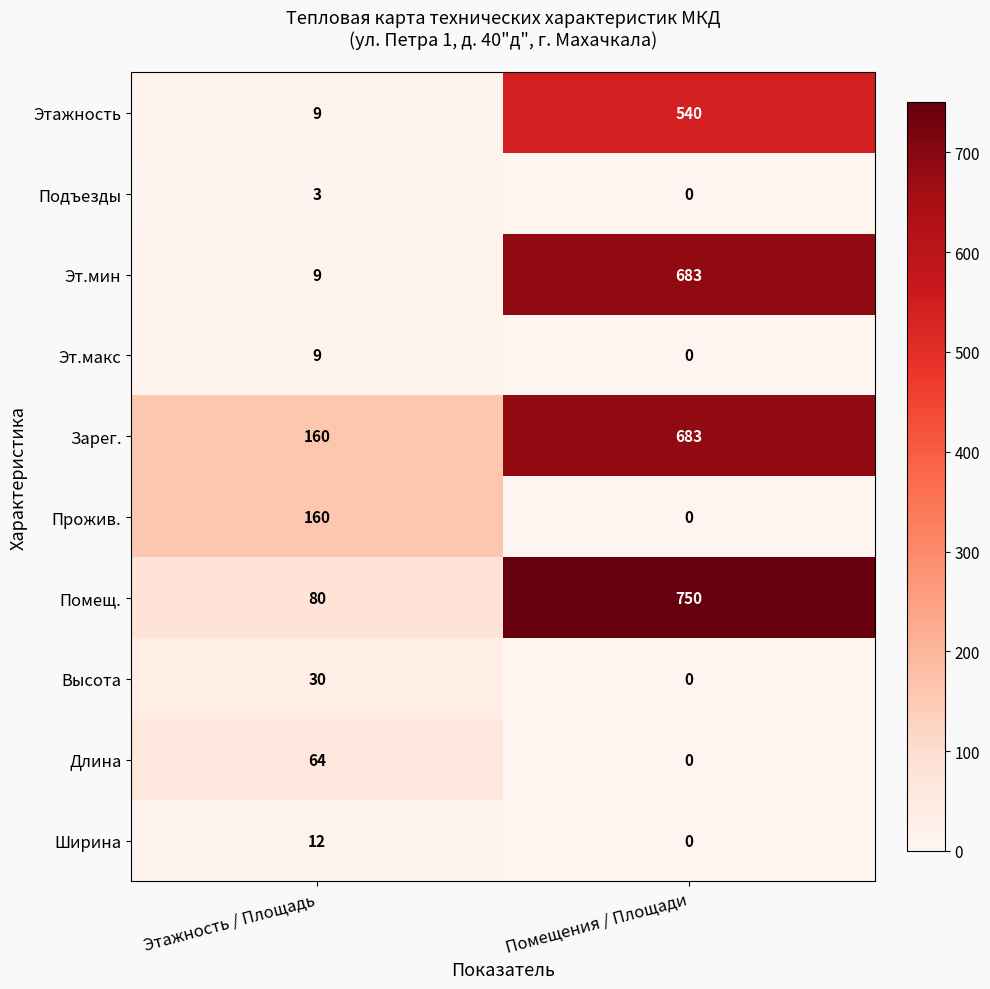

What is the difference between the Помещ. values at Этажность / Площадь and Помещения / Площади?

670